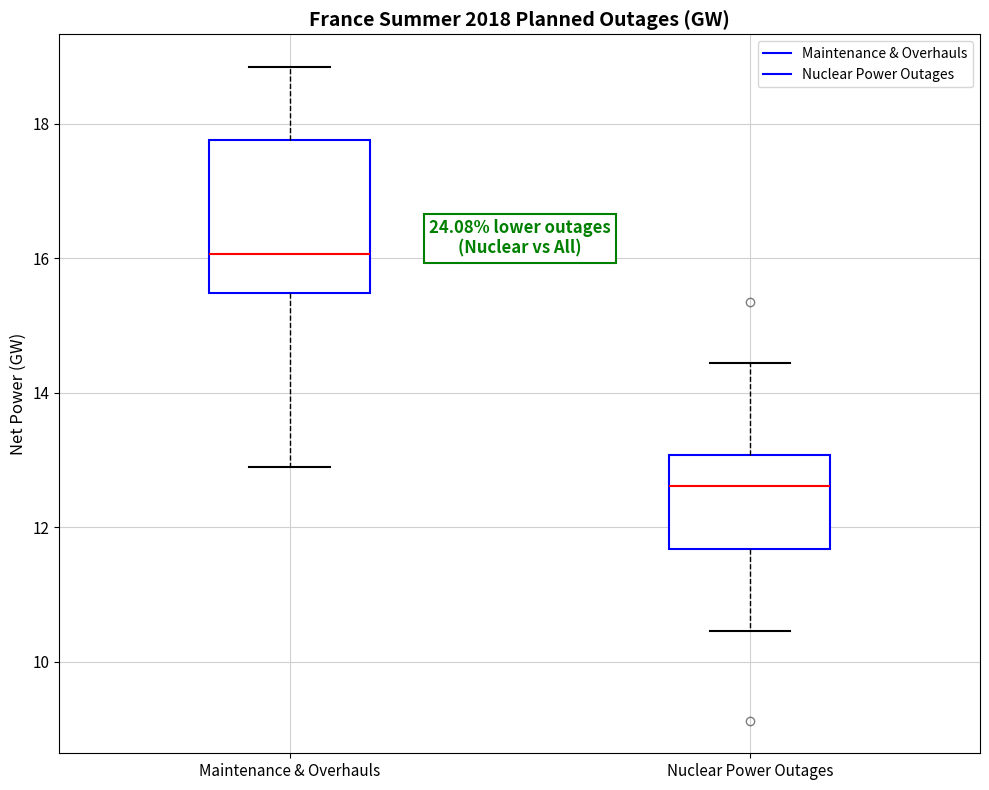

Comparing the boxes themselves (not the whiskers), which one is the tallest?

Maintenance & Overhauls